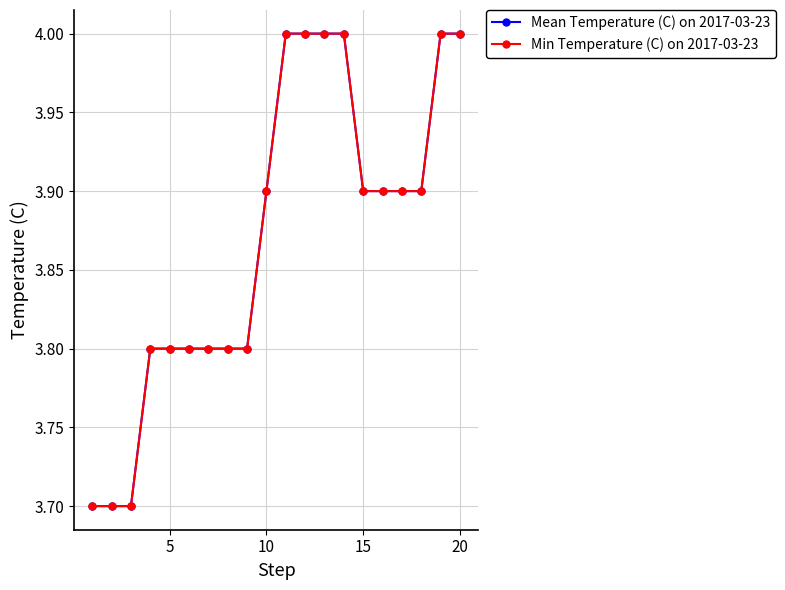

What is the value of the Min Temperature (C) on 2017-03-23 point at the 19th from the left?

4.0